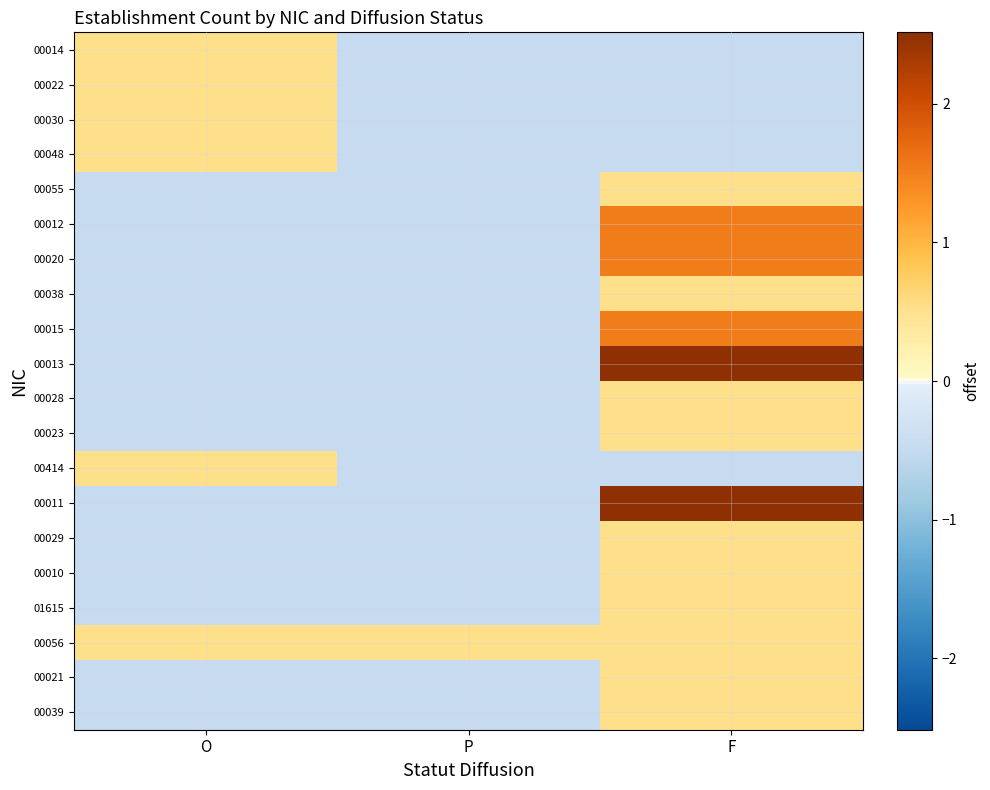

Which series changed the most between P and F?

00013